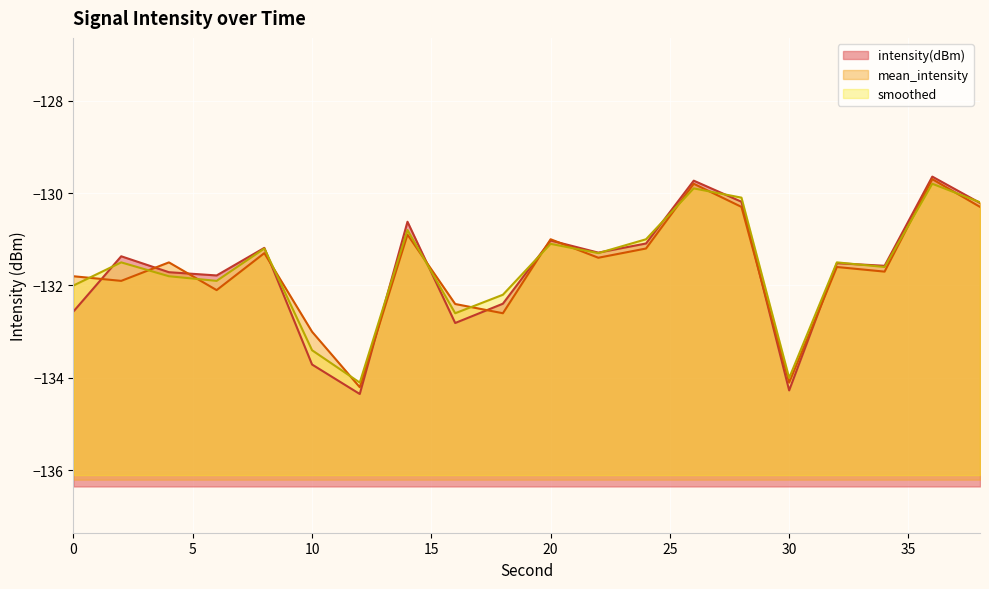

At which category does smoothed reach its first local peak?

2